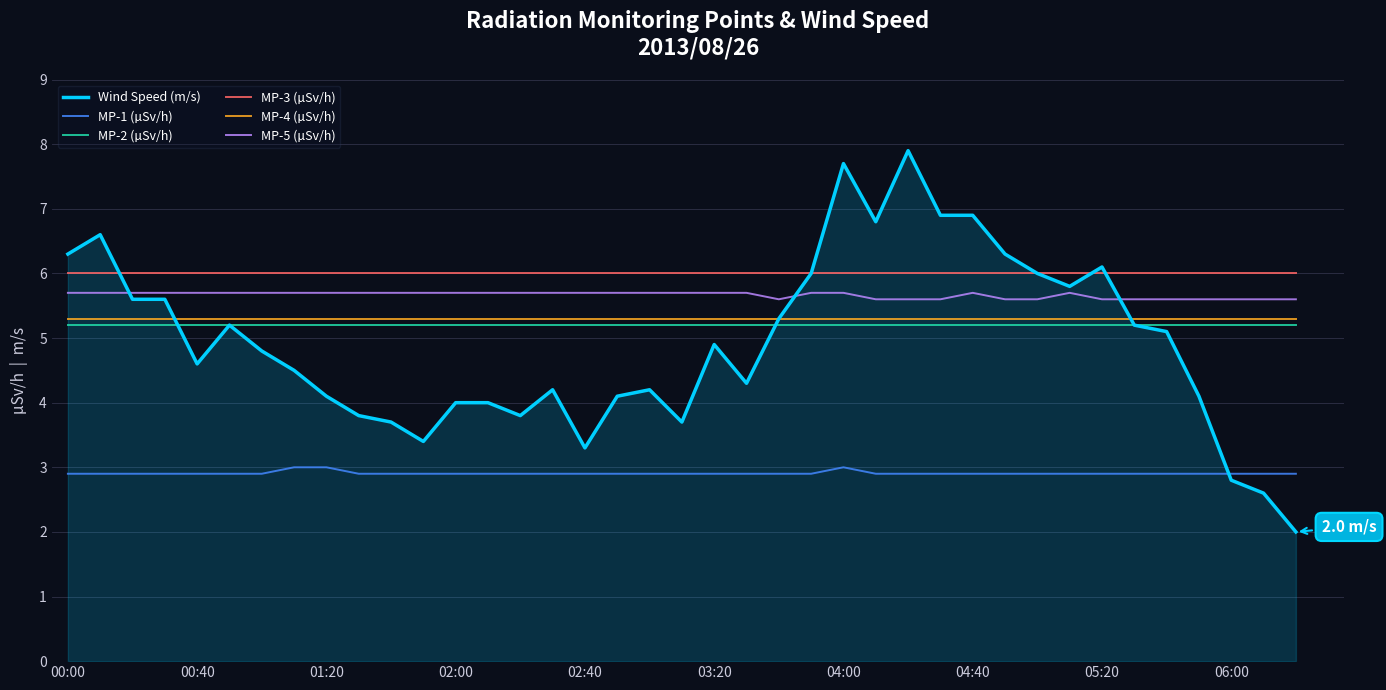

Which series has the largest range (max minus min)?

Wind Speed (m/s)